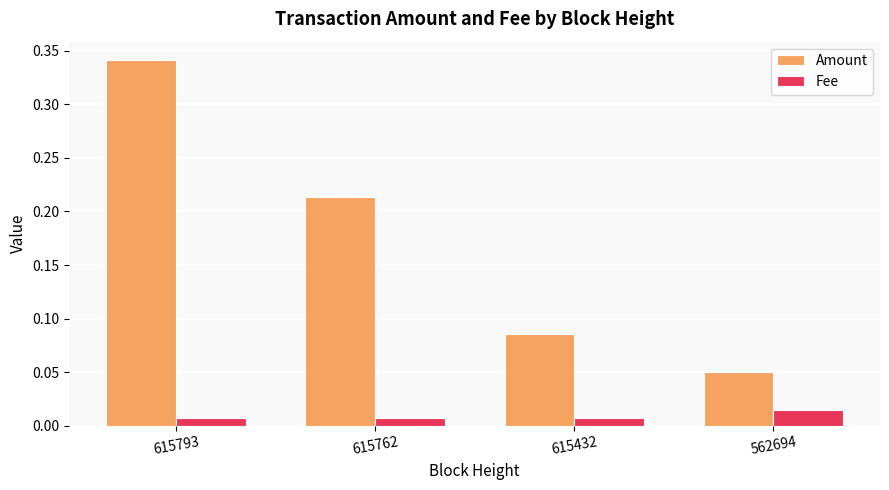

How many bars are there in each group?

2